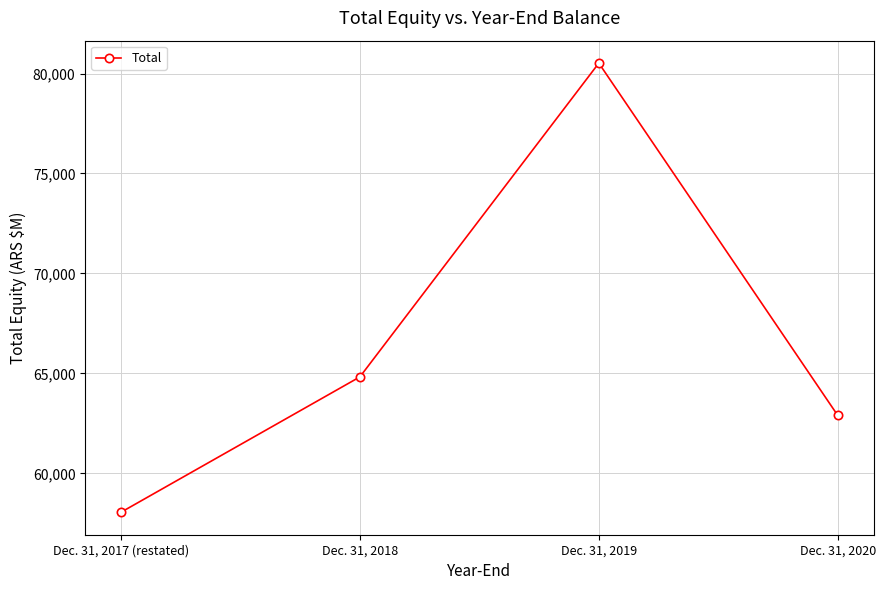

True or false: the data shows 31464 at Dec. 31, 2018.

False